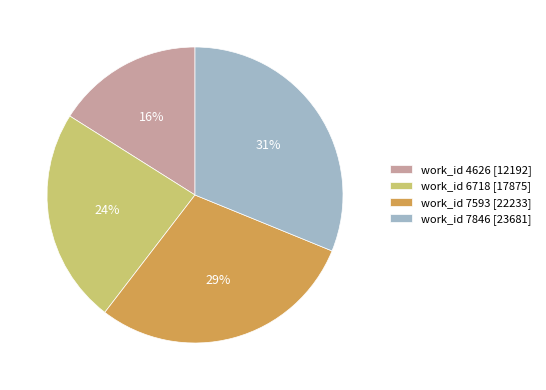

The work_id 4626 [12192] slice represents 26% of the pie. True or false?

False